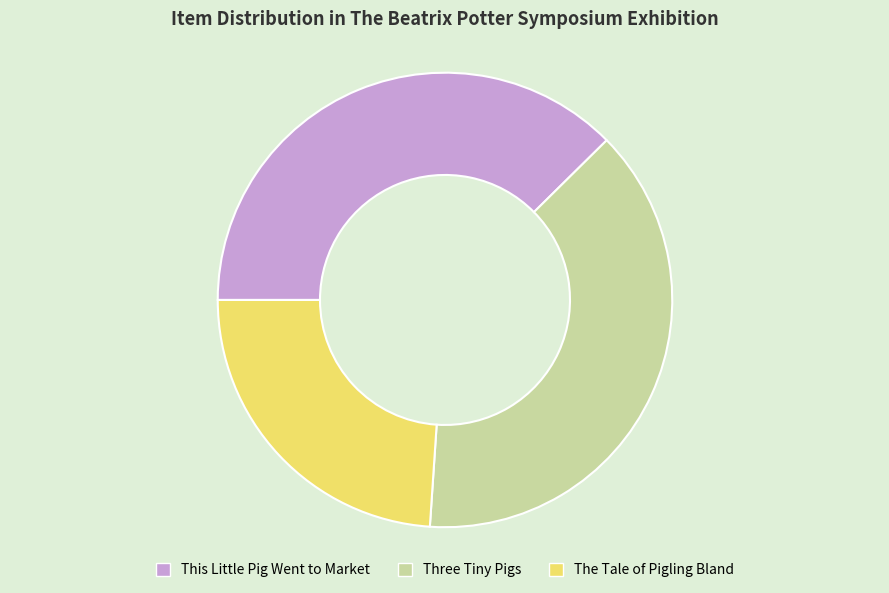

Between This Little Pig Went to Market and Three Tiny Pigs, which is larger?

Three Tiny Pigs